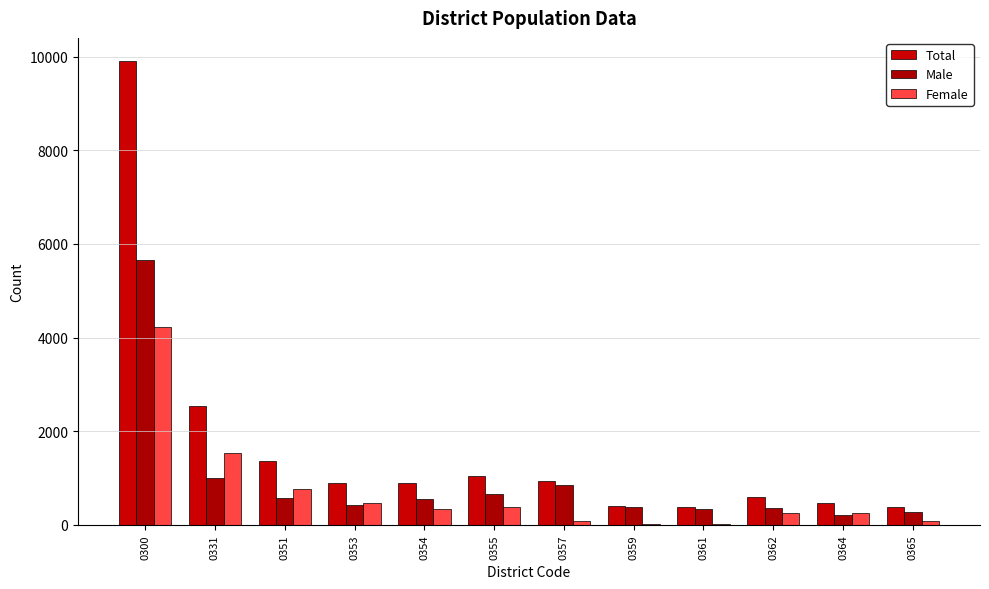

What value does the Total series have at 0359, to the nearest 10?

410